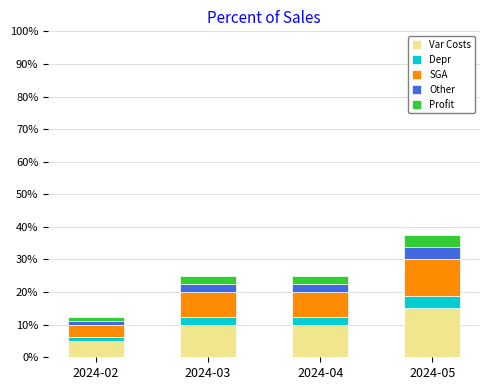

What is the maximum value for Var Costs?

15.0